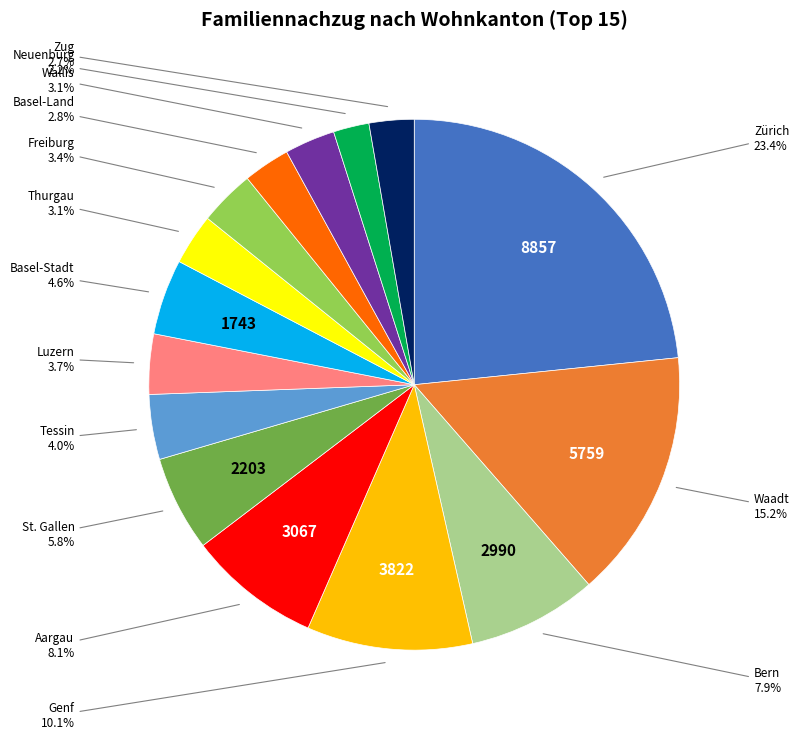

Is there any slice that represents more than half of the pie?

No